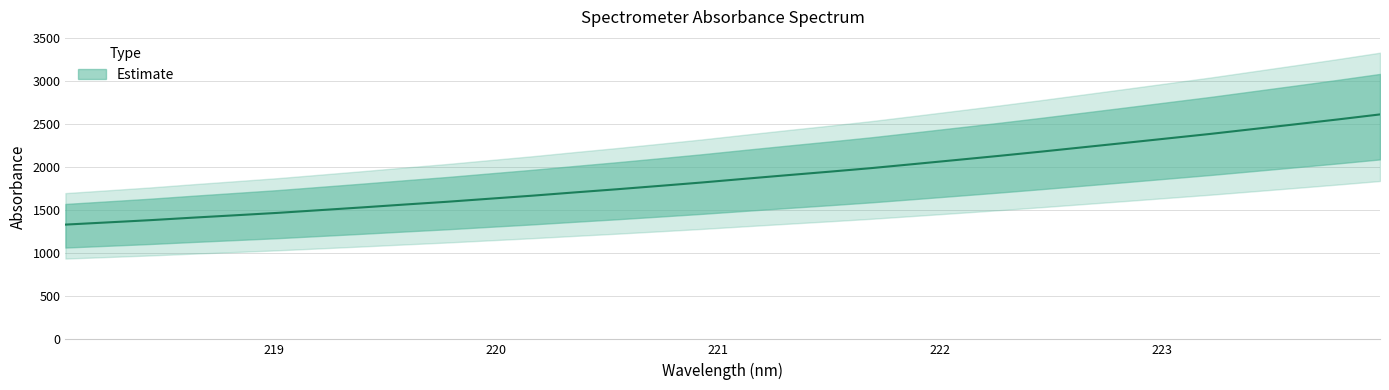

At which label is the value closest to 1975?

221.6902